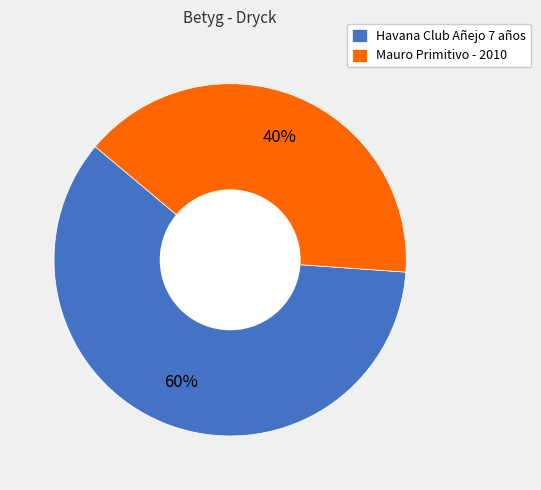

To the nearest percent, what is the average slice percentage?

50%